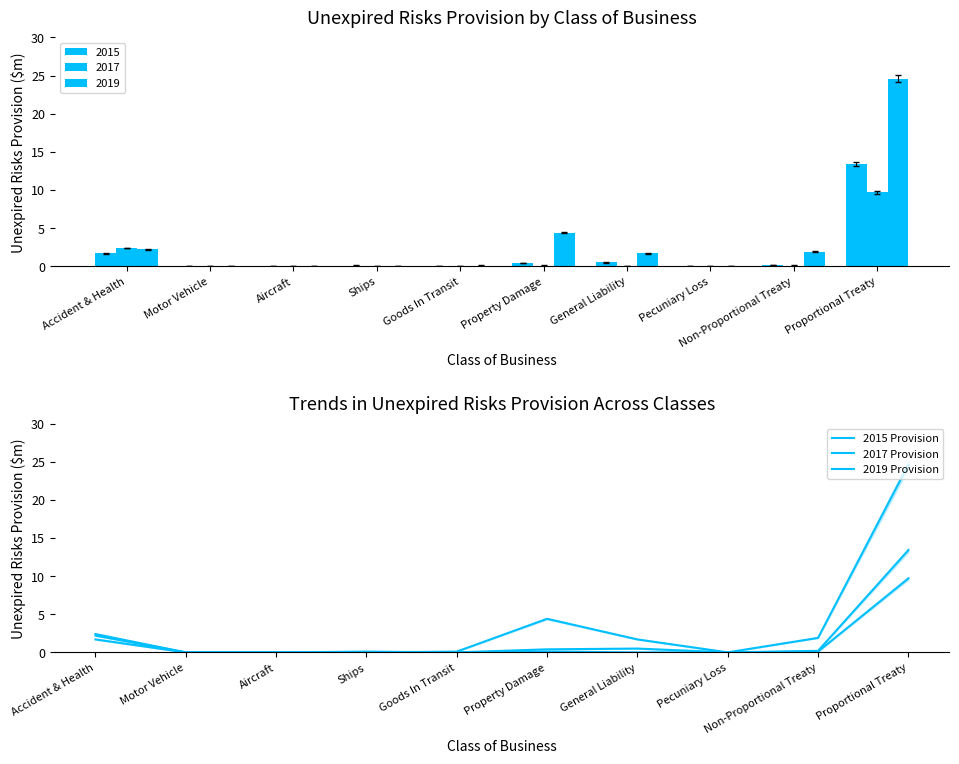

What are all the series names shown in the legend?

2015 Provision, 2017 Provision, 2019 Provision